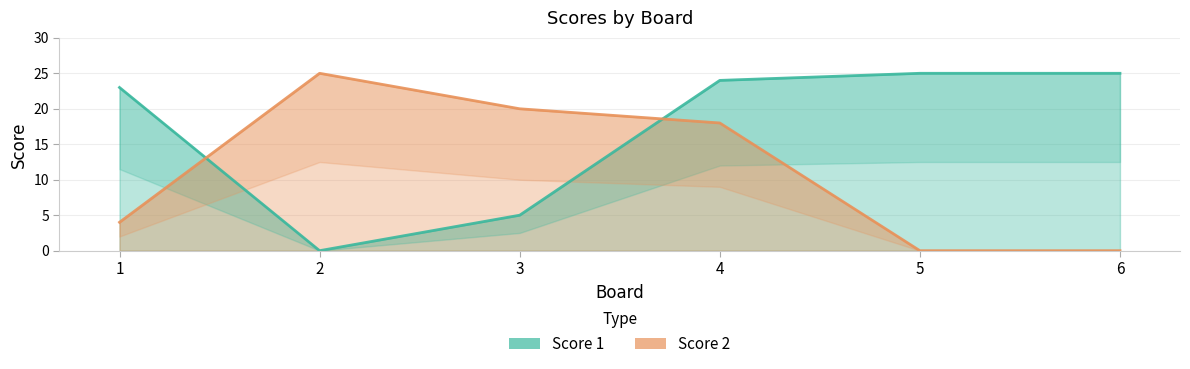

What is the average value of the Score 1 series?

17